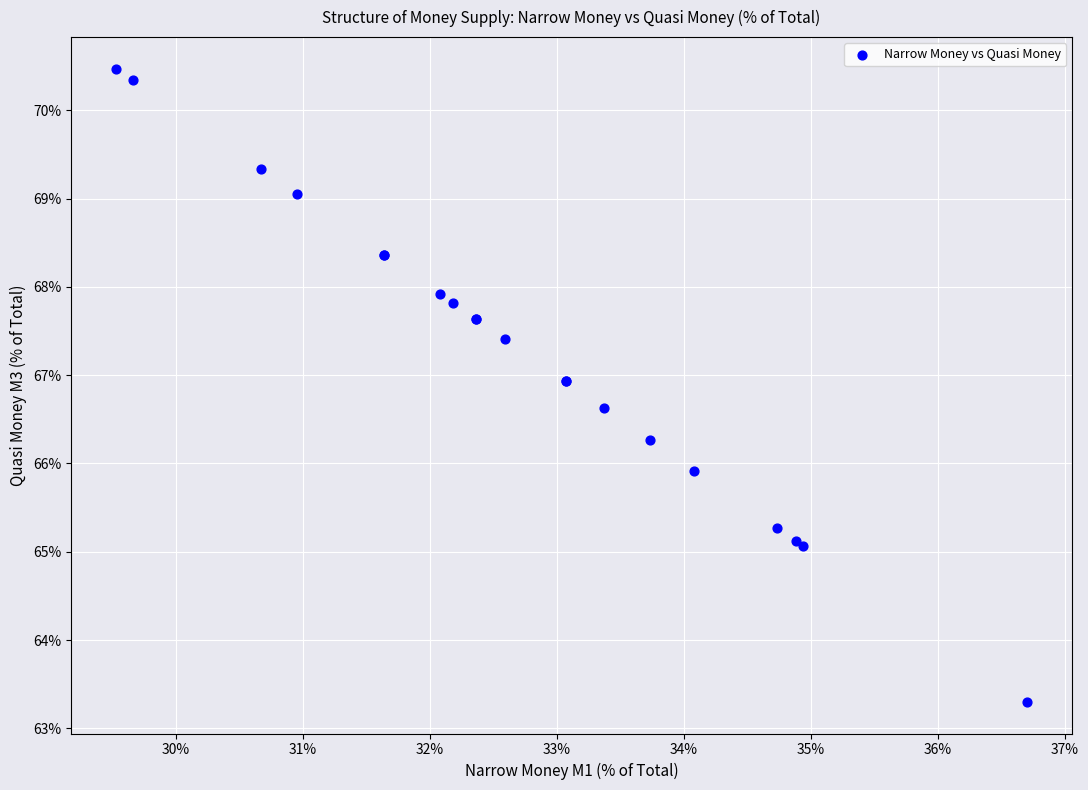

What Y value in the scatter plot is closest to 66?

65.9